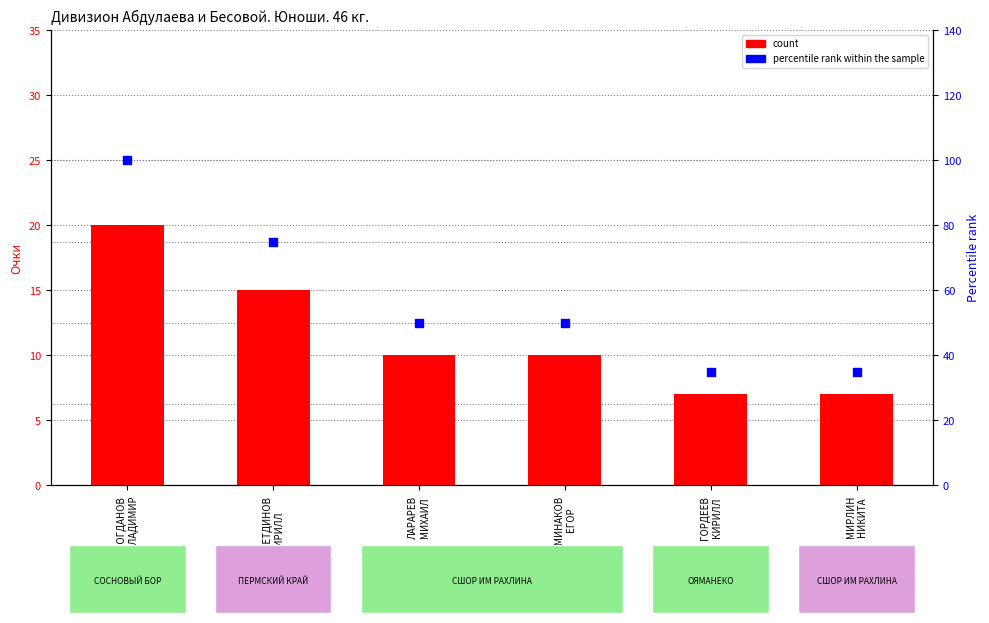

Which series has the widest spread of Y values?

percentile rank within the sample